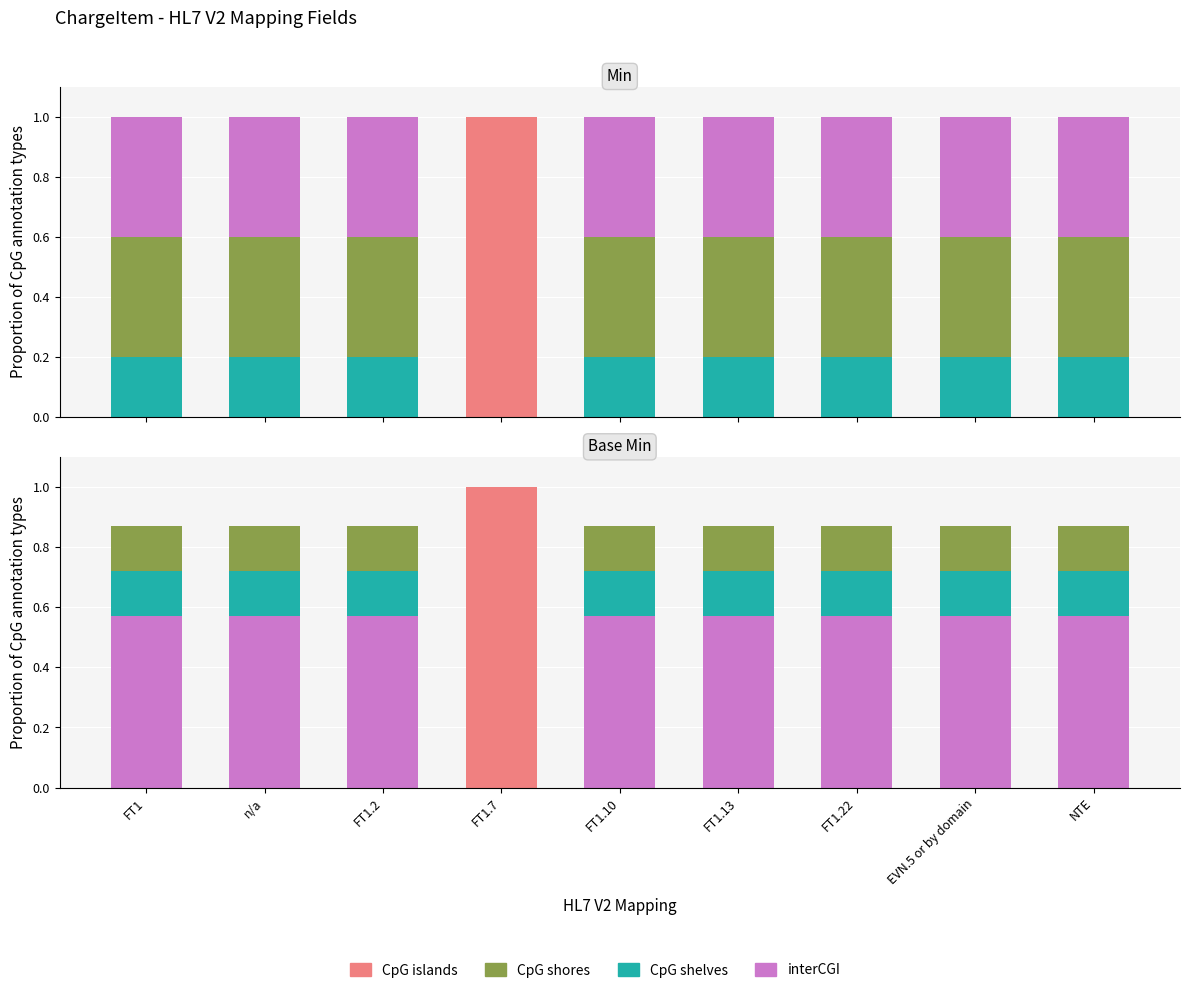

What is the label of the 1st bar from the left?

FT1